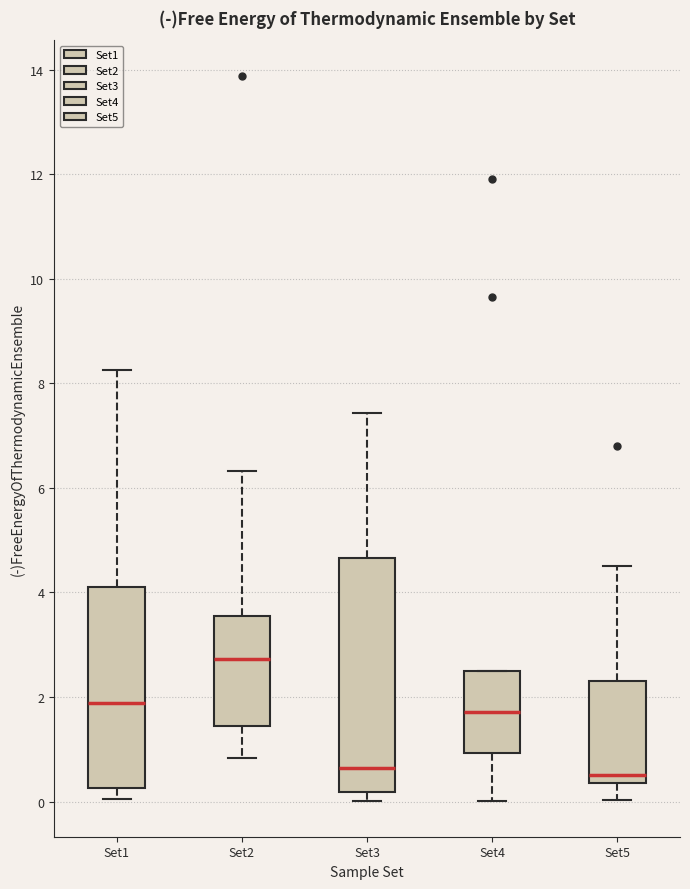

Comparing the boxes themselves (not the whiskers), which one is the tallest?

Set3